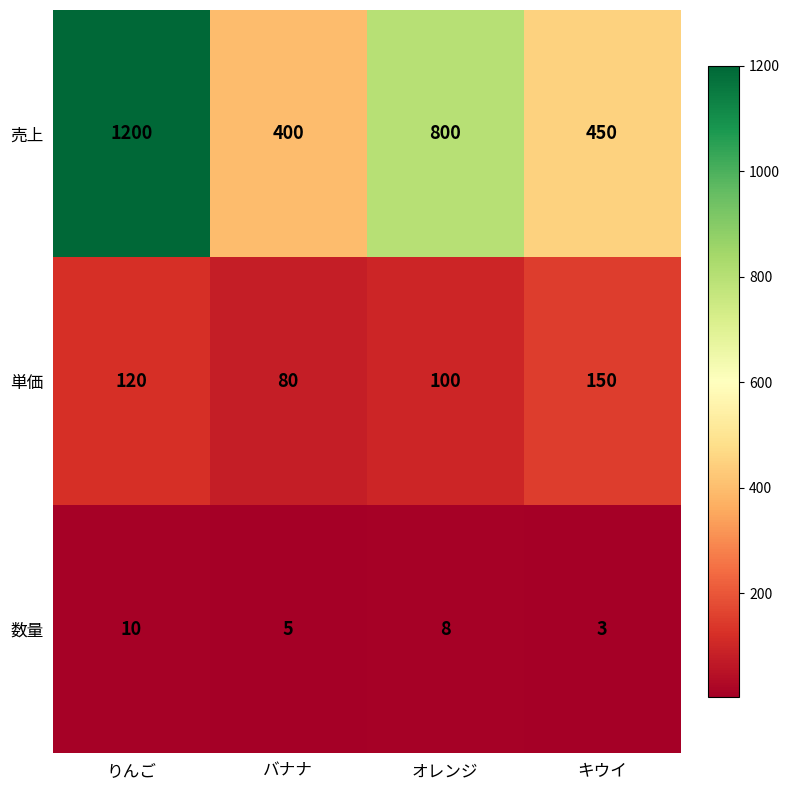

What is the spread (max minus min) of values at キウイ?

447